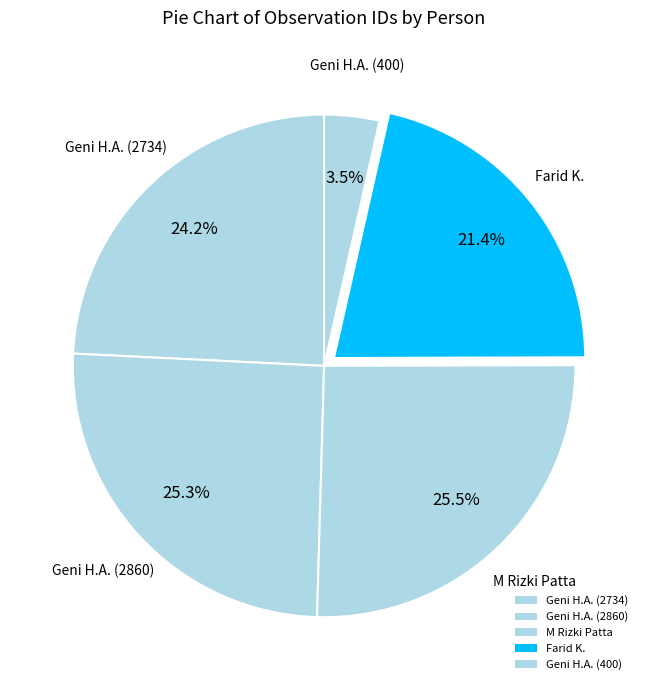

How many segments does this pie chart have?

5